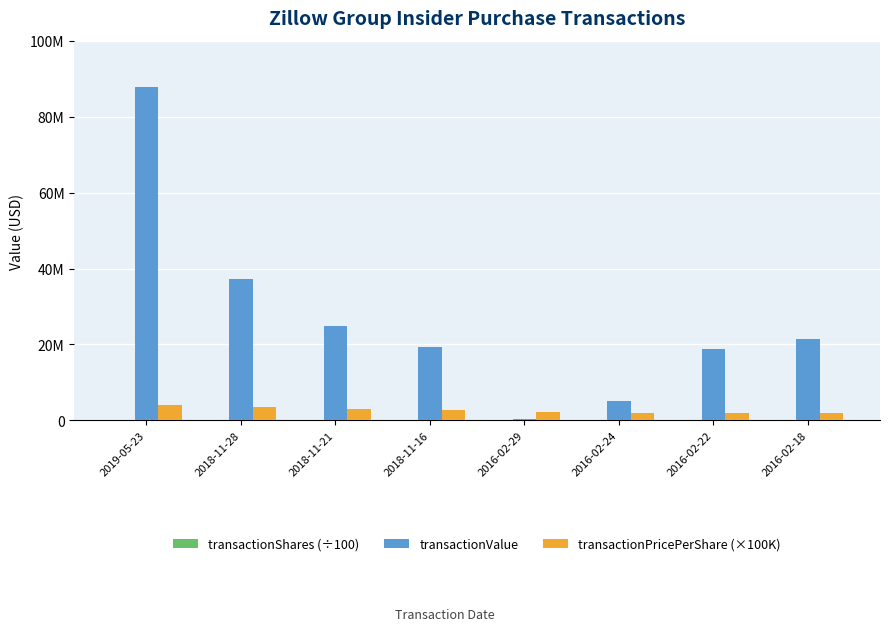

Reading left to right, what are all the values shown in this chart?

transactionShares (÷100): 20982.1	10494.0	8500.0	7035.0	120.0	2593.4	9350.0	10750.0
transactionValue: 87703436.0	37173064.0	24801270.0	19238524.0	259514.0	5053442.0	18724217.0	21556100.0
transactionPricePerShare (×100K): 4179910.0	3542310.0	2917800.0	2734700.0	2162620.0	1948600.0	2002590.0	2005220.0